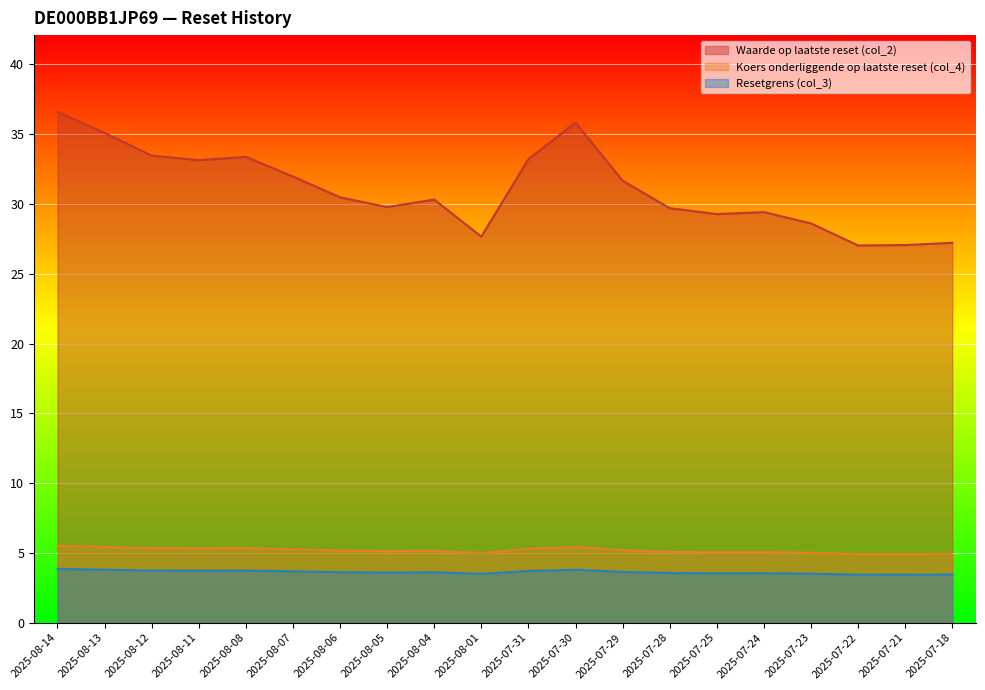

What is the difference between the highest and lowest values at 2025-07-22?

23.6